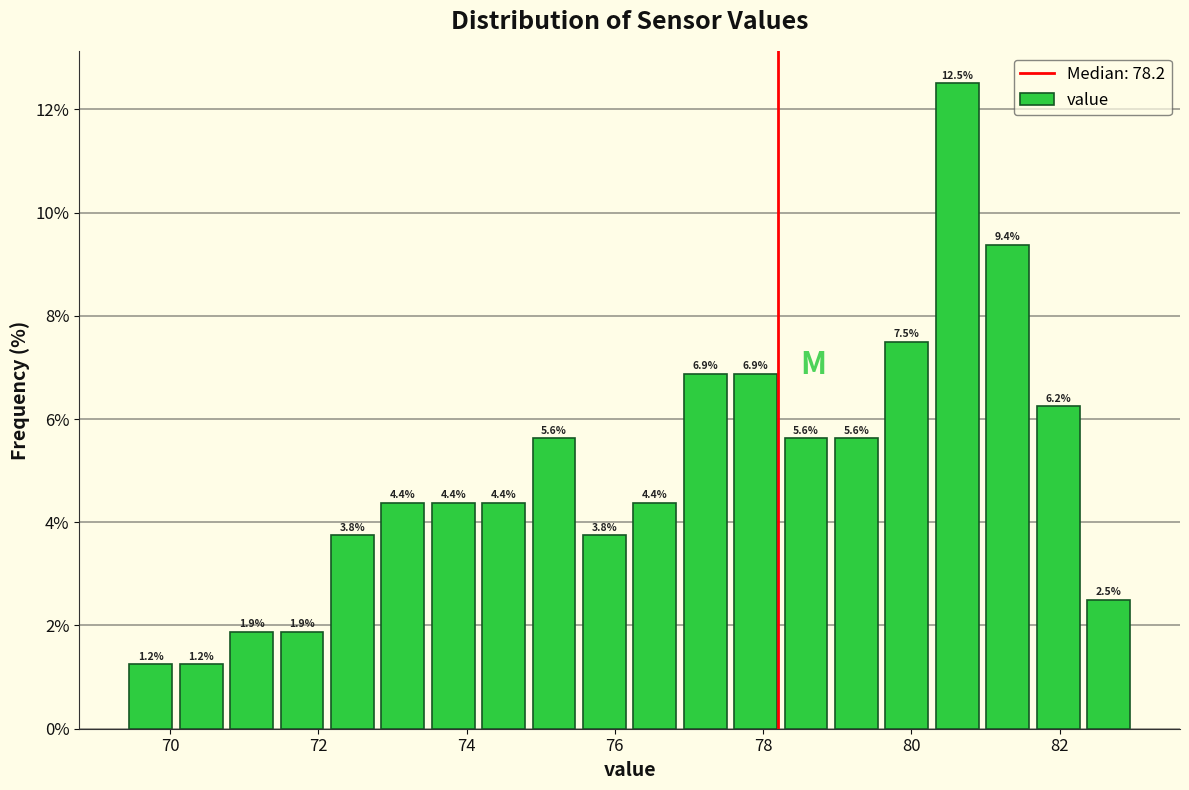

Read against the x-axis, roughly where is the centre of the tallest bar?

80.6